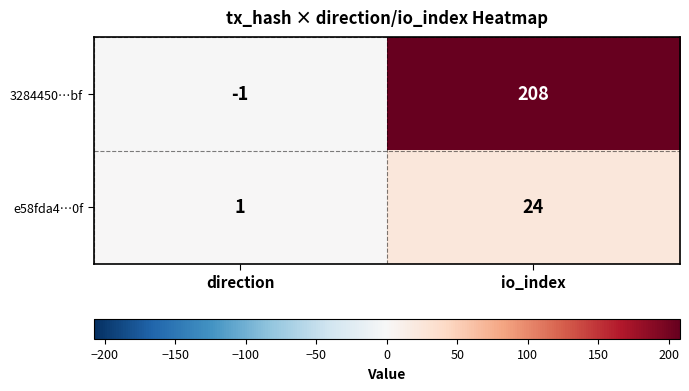

Reading left to right, list all the values displayed in this chart.

3284450…bf: direction=-1	io_index=208
e58fda4…0f: direction=1	io_index=24